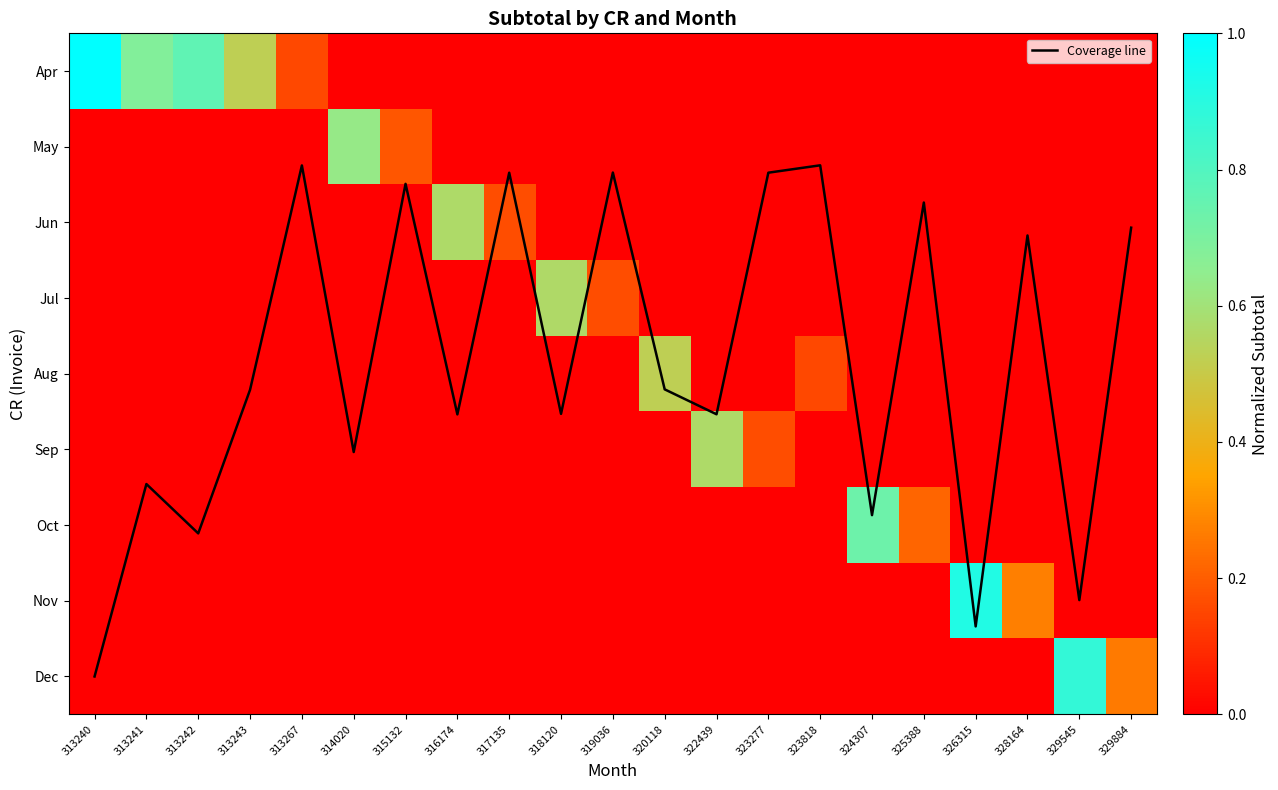

Between 324307 and 328164, which series saw the biggest shift?

Coverage line